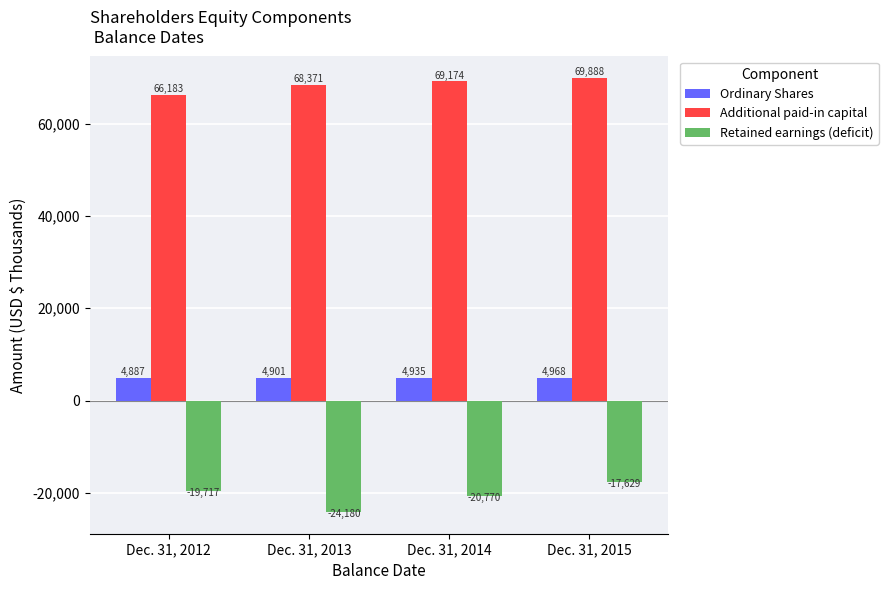

Count the Retained earnings (deficit) values in the range -20770 to -17629.

3